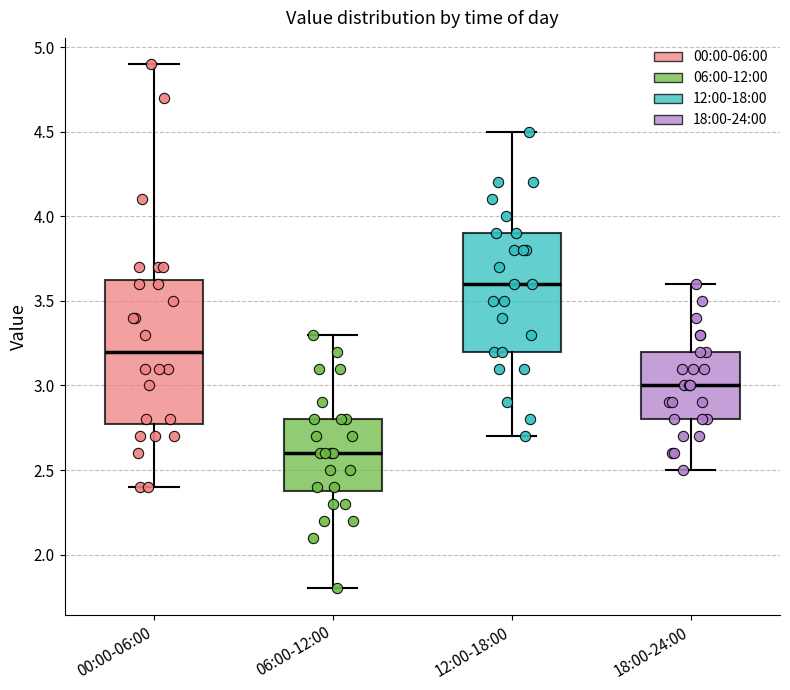

Reading left to right, transcribe this box plot: for each box, give where its median line is, the range the box spans, and where its two whiskers end, as read against the y-axis. The values are not printed on the chart, so give them approximately, as read against the axis.

00:00-06:00: median 3.20, box 2.80 to 3.65, whiskers 2.40 to 4.90
06:00-12:00: median 2.60, box 2.40 to 2.80, whiskers 1.80 to 3.30
12:00-18:00: median 3.60, box 3.20 to 3.90, whiskers 2.70 to 4.50
18:00-24:00: median 3.00, box 2.80 to 3.20, whiskers 2.50 to 3.60